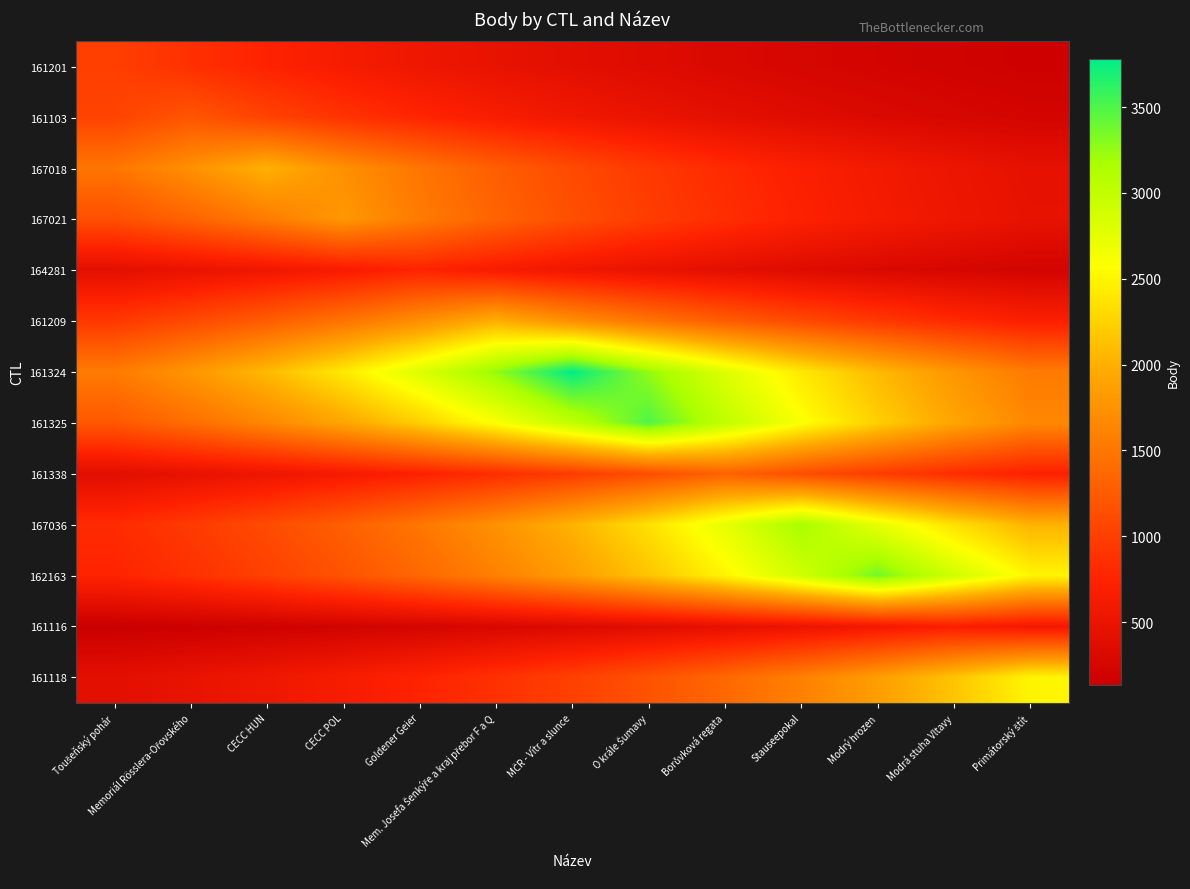

Reading right to left, list all the values displayed in this chart.

161201: Primátorský štít=166.1	Modrá stuha Vltavy=193.0	Modrý hrozen=224.2	Stauseepokal=260.5	Borůvková regata=302.7	O krále Šumavy=351.7	MČR - Vítr a slunce=408.6	Mem. Josefa Šenkýře a kraj přebor F a Q=474.7	Goldener Geier=551.6	CECC POL=640.8	CECC HUN=744.5	Memoriál Rösslera-Ořovského=865.0	Toušeňský pohár=1005.0
161103: Primátorský štít=231.6	Modrá stuha Vltavy=269.1	Modrý hrozen=312.6	Stauseepokal=363.2	Borůvková regata=422.0	O krále Šumavy=490.3	MČR - Vítr a slunce=569.7	Mem. Josefa Šenkýře a kraj přebor F a Q=661.9	Goldener Geier=769.0	CECC POL=893.4	CECC HUN=1038.0	Memoriál Rösslera-Ořovského=1206.0	Toušeňský pohár=1038.0
167018: Primátorský štít=448.5	Modrá stuha Vltavy=521.1	Modrý hrozen=605.4	Stauseepokal=703.4	Borůvková regata=817.2	O krále Šumavy=949.5	MČR - Vítr a slunce=1103.1	Mem. Josefa Šenkýře a kraj přebor F a Q=1281.6	Goldener Geier=1489.0	CECC POL=1730.0	CECC HUN=2010.0	Memoriál Rösslera-Ořovského=1730.0	Toušeňský pohár=1489.0
167021: Primátorský štít=464.8	Modrá stuha Vltavy=540.0	Modrý hrozen=627.4	Stauseepokal=729.0	Borůvková regata=847.0	O krále Šumavy=984.0	MČR - Vítr a slunce=1143.3	Mem. Josefa Šenkýře a kraj přebor F a Q=1328.3	Goldener Geier=1543.2	CECC POL=1793.0	CECC HUN=1543.2	Memoriál Rösslera-Ořovského=1328.3	Toušeňský pohár=1143.3
164281: Primátorský štít=227.1	Modrá stuha Vltavy=263.9	Modrý hrozen=306.6	Stauseepokal=356.2	Borůvková regata=413.8	O krále Šumavy=480.8	MČR - Vítr a slunce=558.6	Mem. Josefa Šenkýře a kraj přebor F a Q=649.0	Goldener Geier=754.0	CECC POL=649.0	CECC HUN=558.6	Memoriál Rösslera-Ořovského=480.8	Toušeňský pohár=413.8
161209: Primátorský štít=698.5	Modrá stuha Vltavy=811.5	Modrý hrozen=942.8	Stauseepokal=1095.4	Borůvková regata=1272.7	O krále Šumavy=1478.7	MČR - Vítr a slunce=1718.0	Mem. Josefa Šenkýře a kraj přebor F a Q=1996.0	Goldener Geier=1718.0	CECC POL=1478.7	CECC HUN=1272.7	Memoriál Rösslera-Ořovského=1095.4	Toušeňský pohár=942.8
161324: Primátorský štít=1537.6	Modrá stuha Vltavy=1786.5	Modrý hrozen=2075.6	Stauseepokal=2411.5	Borůvková regata=2801.8	O krále Šumavy=3255.2	MČR - Vítr a slunce=3782.0	Mem. Josefa Šenkýře a kraj přebor F a Q=3255.2	Goldener Geier=2801.8	CECC POL=2411.5	CECC HUN=2075.6	Memoriál Rösslera-Ořovského=1786.5	Toušeňský pohár=1537.6
161325: Primátorský štít=1650.0	Modrá stuha Vltavy=1917.0	Modrý hrozen=2227.2	Stauseepokal=2587.7	Borůvková regata=3006.5	O krále Šumavy=3493.0	MČR - Vítr a slunce=3006.5	Mem. Josefa Šenkýře a kraj přebor F a Q=2587.7	Goldener Geier=2227.2	CECC POL=1917.0	CECC HUN=1650.0	Memoriál Rösslera-Ořovského=1420.1	Toušeňský pohár=1222.3
161338: Primátorský štít=722.8	Modrá stuha Vltavy=839.8	Modrý hrozen=975.7	Stauseepokal=1133.6	Borůvková regata=1317.0	O krále Šumavy=1133.6	MČR - Vítr a slunce=975.7	Mem. Josefa Šenkýře a kraj přebor F a Q=839.8	Goldener Geier=722.8	CECC POL=622.1	CECC HUN=535.5	Memoriál Rösslera-Ořovského=460.9	Toušeňský pohár=396.7
167036: Primátorský štít=2022.6	Modrá stuha Vltavy=2349.9	Modrý hrozen=2730.2	Stauseepokal=3172.0	Borůvková regata=2730.2	O krále Šumavy=2349.9	MČR - Vítr a slunce=2022.6	Mem. Josefa Šenkýře a kraj přebor F a Q=1740.8	Goldener Geier=1498.3	CECC POL=1289.6	CECC HUN=1110.0	Memoriál Rösslera-Ořovského=955.4	Toušeňský pohár=822.3
162163: Primátorský štít=2495.1	Modrá stuha Vltavy=2898.9	Modrý hrozen=3368.0	Stauseepokal=2898.9	Borůvková regata=2495.1	O krále Šumavy=2147.5	MČR - Vítr a slunce=1848.4	Mem. Josefa Šenkýře a kraj přebor F a Q=1590.9	Goldener Geier=1369.3	CECC POL=1178.6	CECC HUN=1014.4	Memoriál Rösslera-Ořovského=873.1	Toušeňský pohár=751.5
161116: Primátorský štít=592.2	Modrá stuha Vltavy=688.0	Modrý hrozen=592.2	Stauseepokal=509.7	Borůvková regata=438.7	O krále Šumavy=377.6	MČR - Vítr a slunce=325.0	Mem. Josefa Šenkýře a kraj přebor F a Q=279.7	Goldener Geier=240.8	CECC POL=207.2	CECC HUN=178.4	Memoriál Rösslera-Ořovského=153.5	Toušeňský pohár=132.1
161118: Primátorský štít=2496.0	Modrá stuha Vltavy=2148.3	Modrý hrozen=1849.1	Stauseepokal=1591.5	Borůvková regata=1369.8	O krále Šumavy=1179.0	MČR - Vítr a slunce=1014.8	Mem. Josefa Šenkýře a kraj přebor F a Q=873.4	Goldener Geier=751.8	CECC POL=647.1	CECC HUN=556.9	Memoriál Rösslera-Ořovského=479.4	Toušeňský pohár=412.6